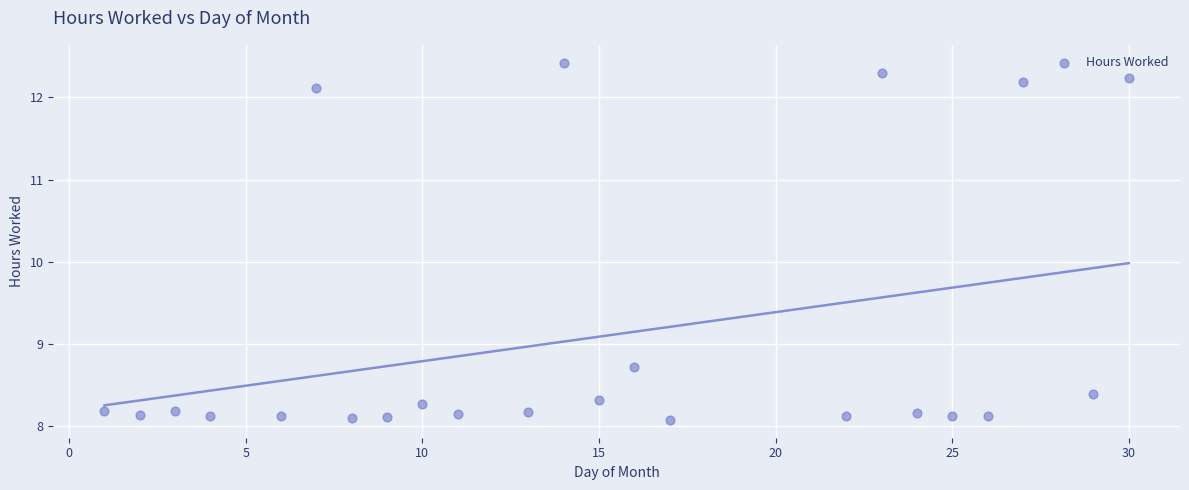

What Y value in the scatter plot is closest to 10?

8.7